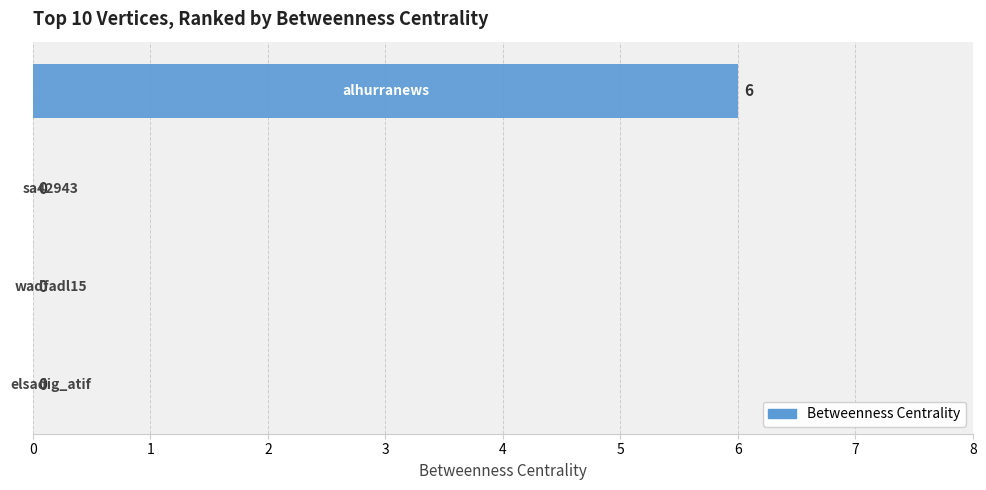

What is the sum of all values?

6